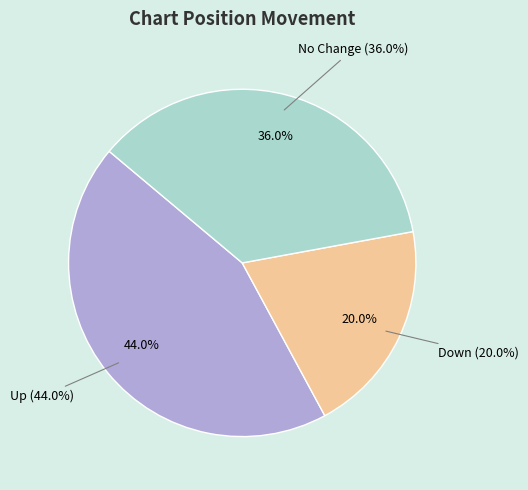

To the nearest percent, what portion does - represent?

36%